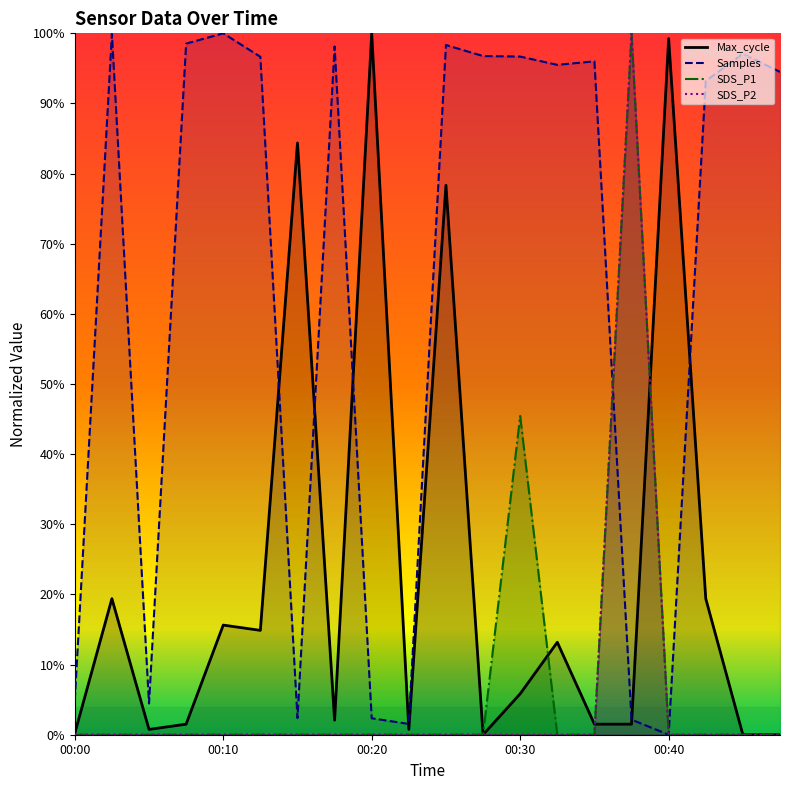

Rank the series by their maximum value, from lowest to highest.

SDS_P2, SDS_P1, Max_cycle, Samples